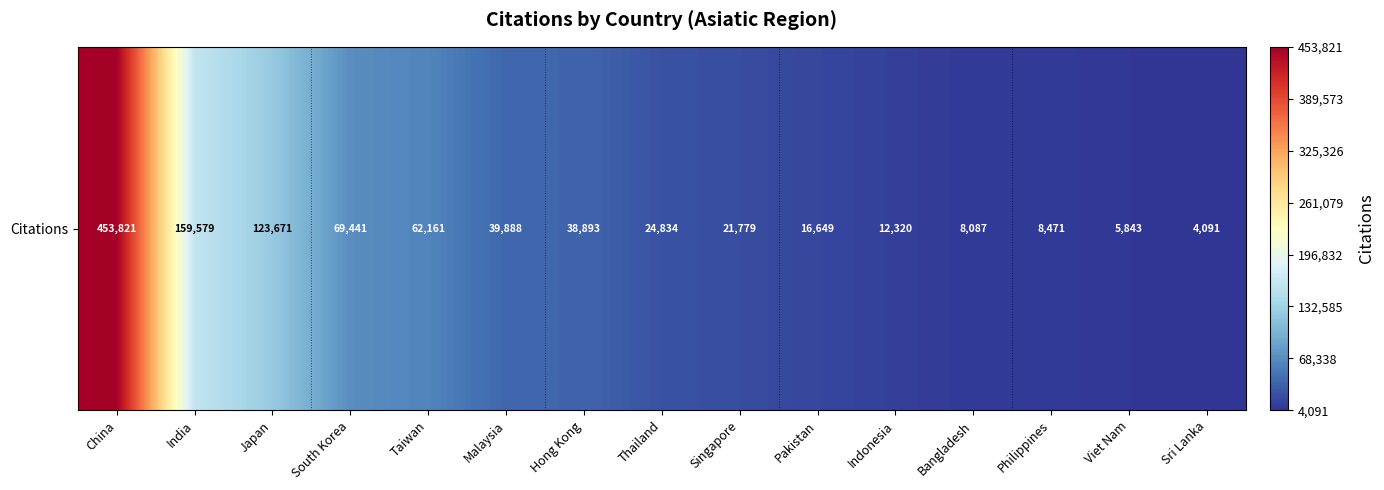

List the labels in order of value, smallest first.

Sri Lanka, Viet Nam, Bangladesh, Philippines, Indonesia, Pakistan, Singapore, Thailand, Hong Kong, Malaysia, Taiwan, South Korea, Japan, India, China